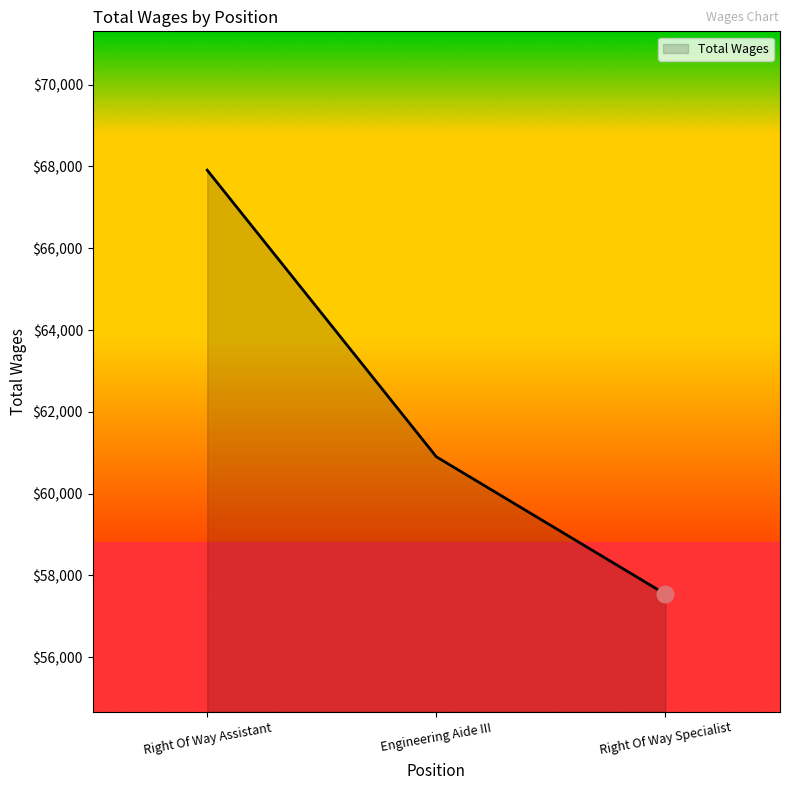

True or false: the data shows 60900 at Engineering Aide III.

True